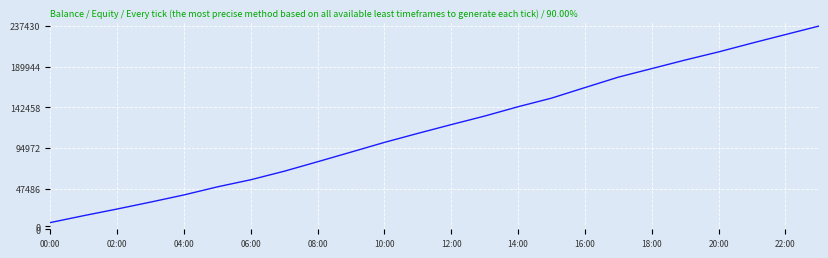

The chart shows a value of 49436.5 at 14:00. True or false?

False